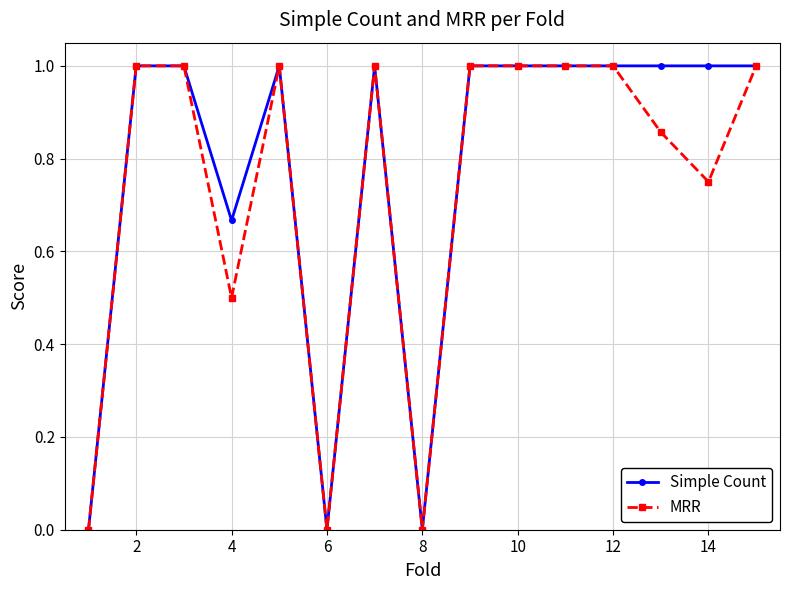

What is the value of the Simple Count point at the 15th from the left?

1.0